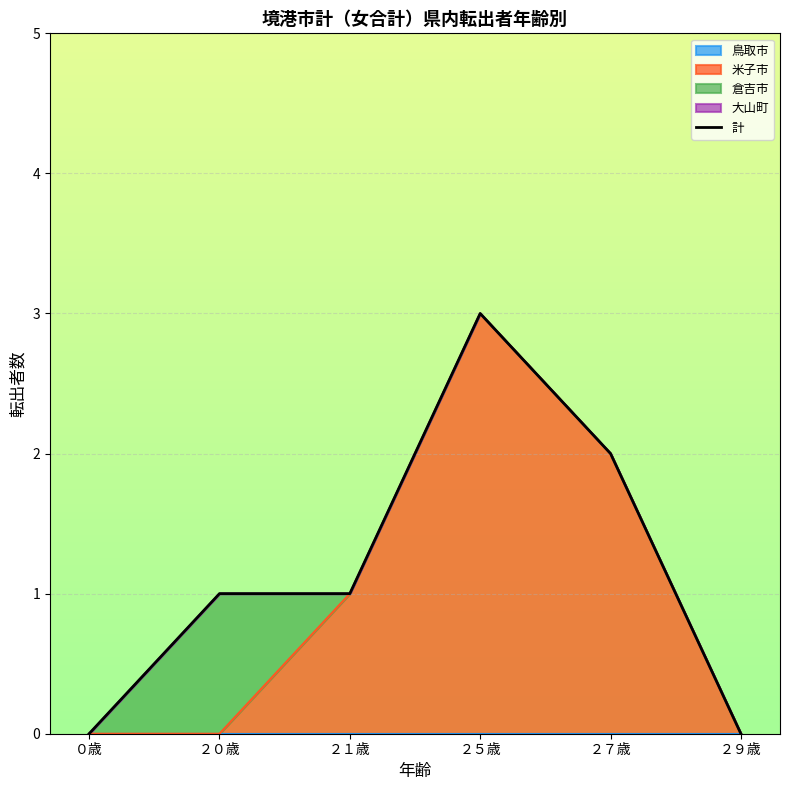

How many data points does each series have?

6